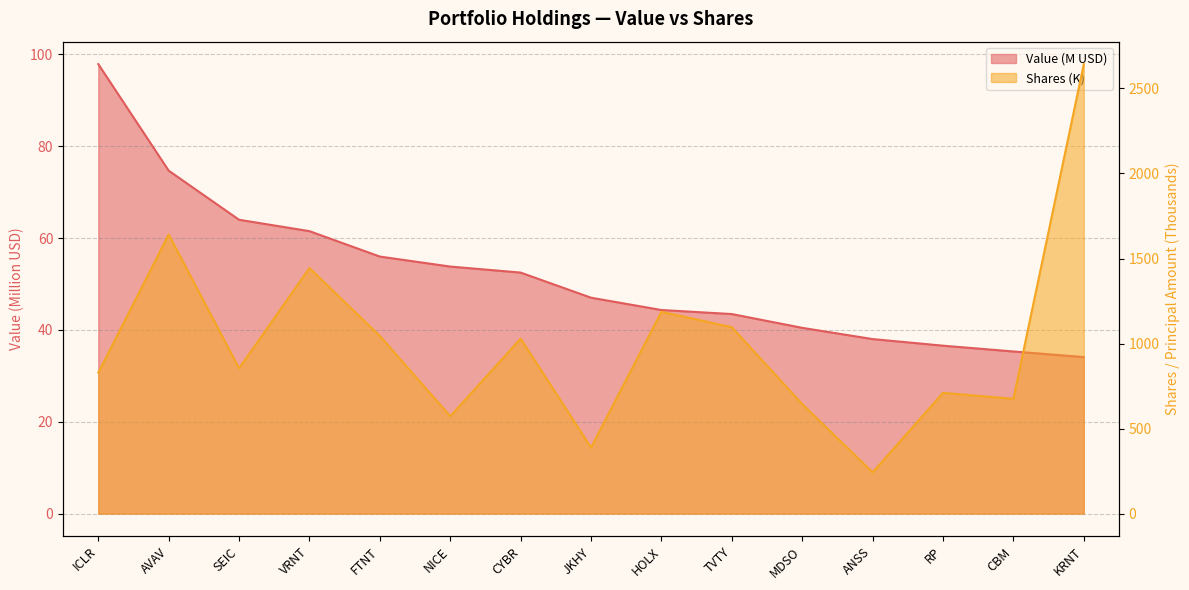

What is the greatest value displayed?

2642.9